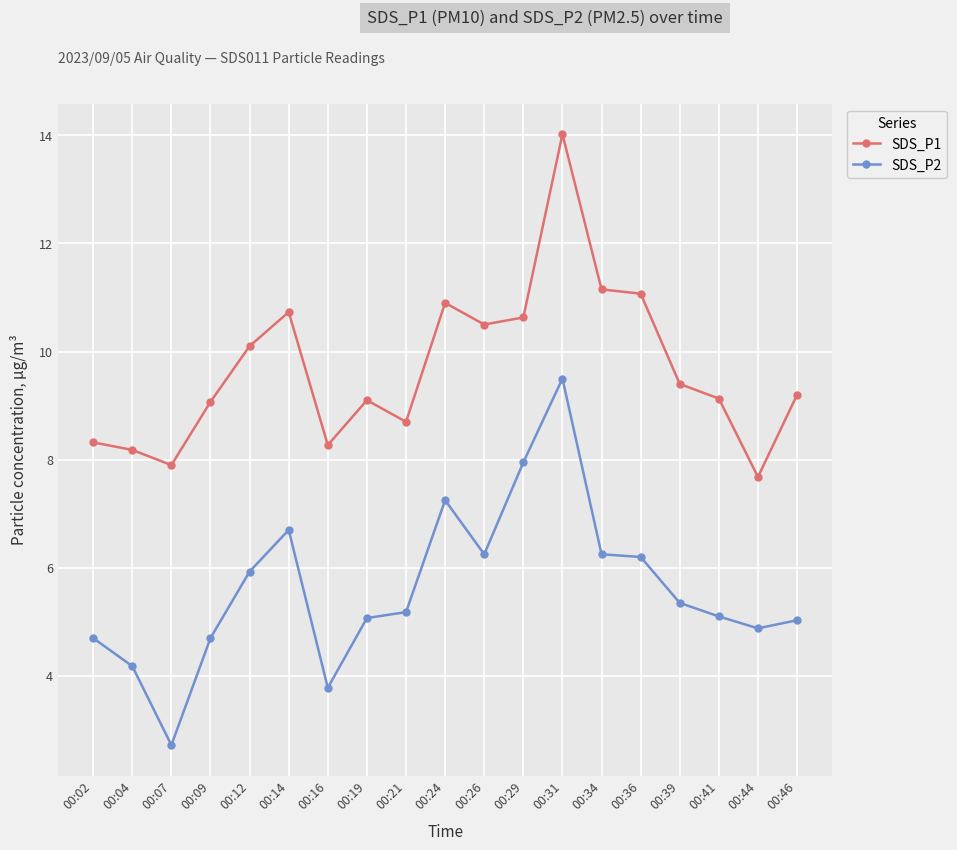

True or false: SDS_P1 and SDS_P2 cross at least once.

False